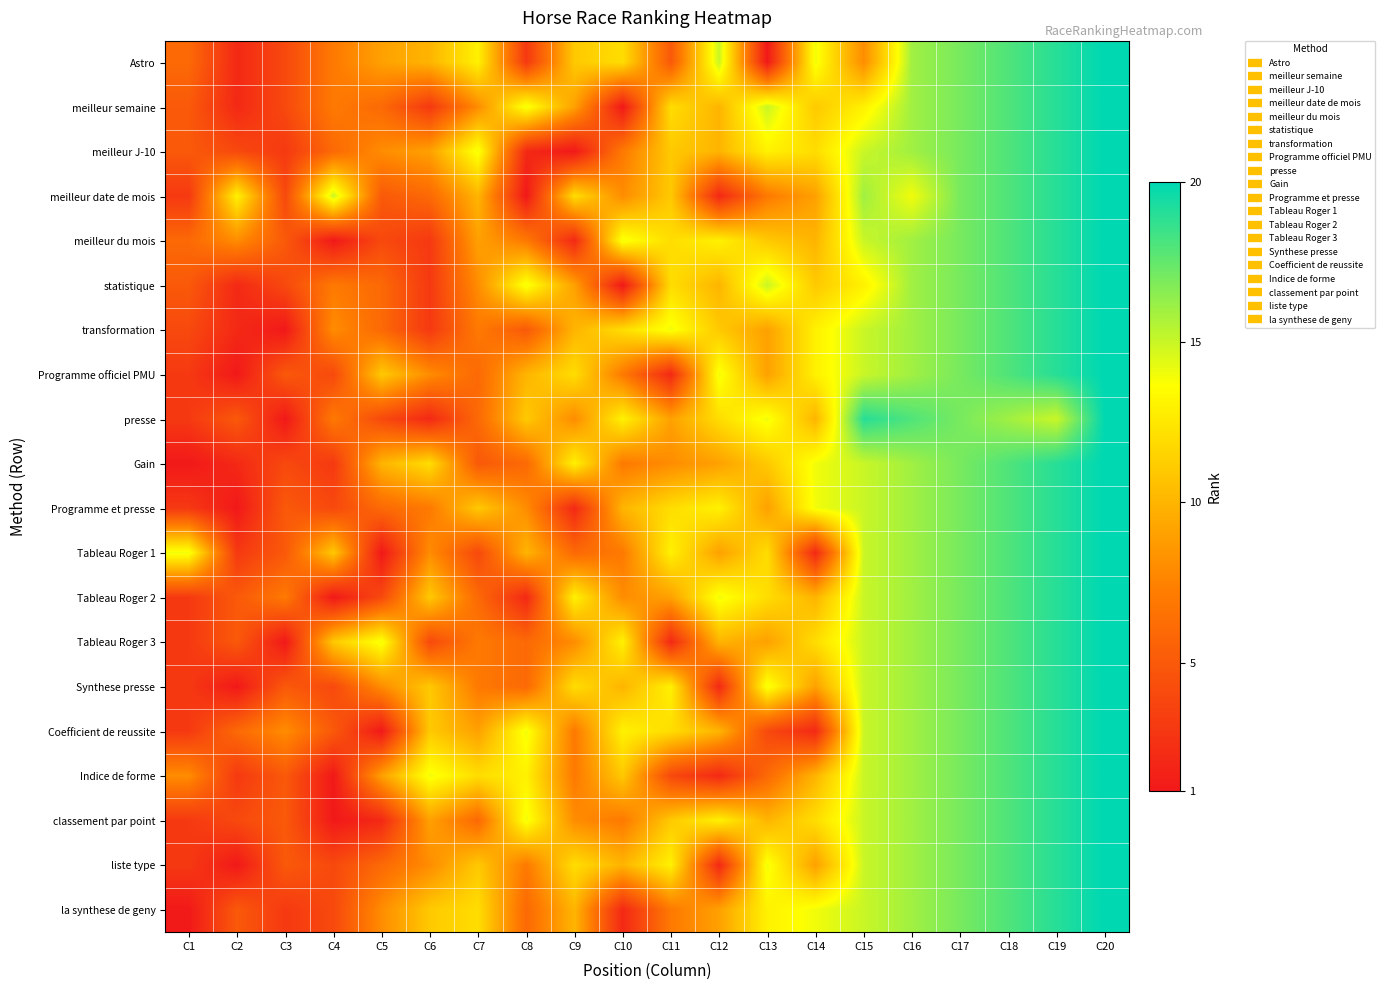

At which category is the sum across all series the highest?

C20